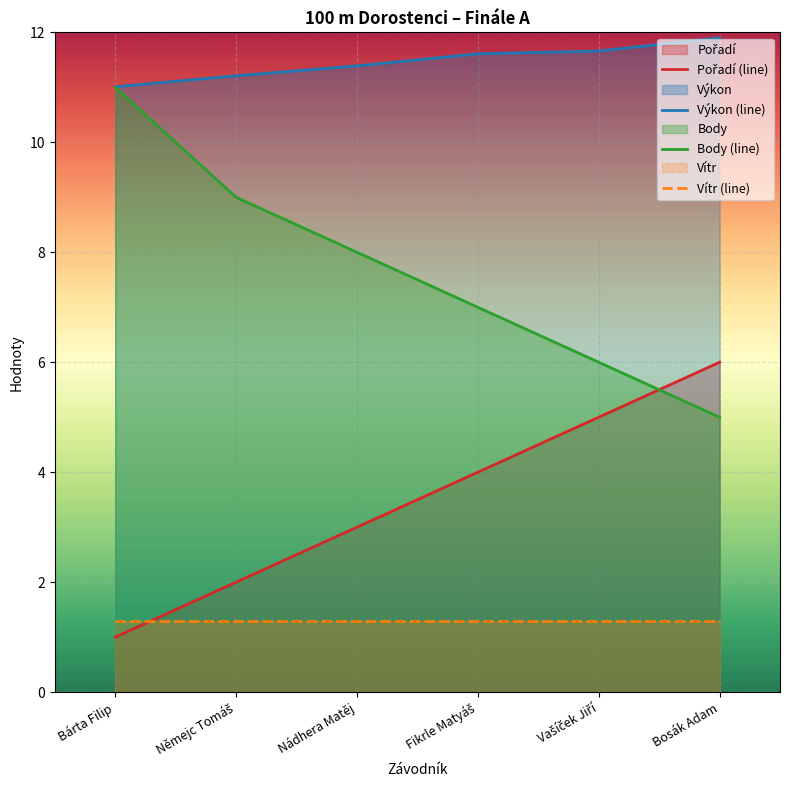

Which series has the largest range (max minus min)?

Body (line)